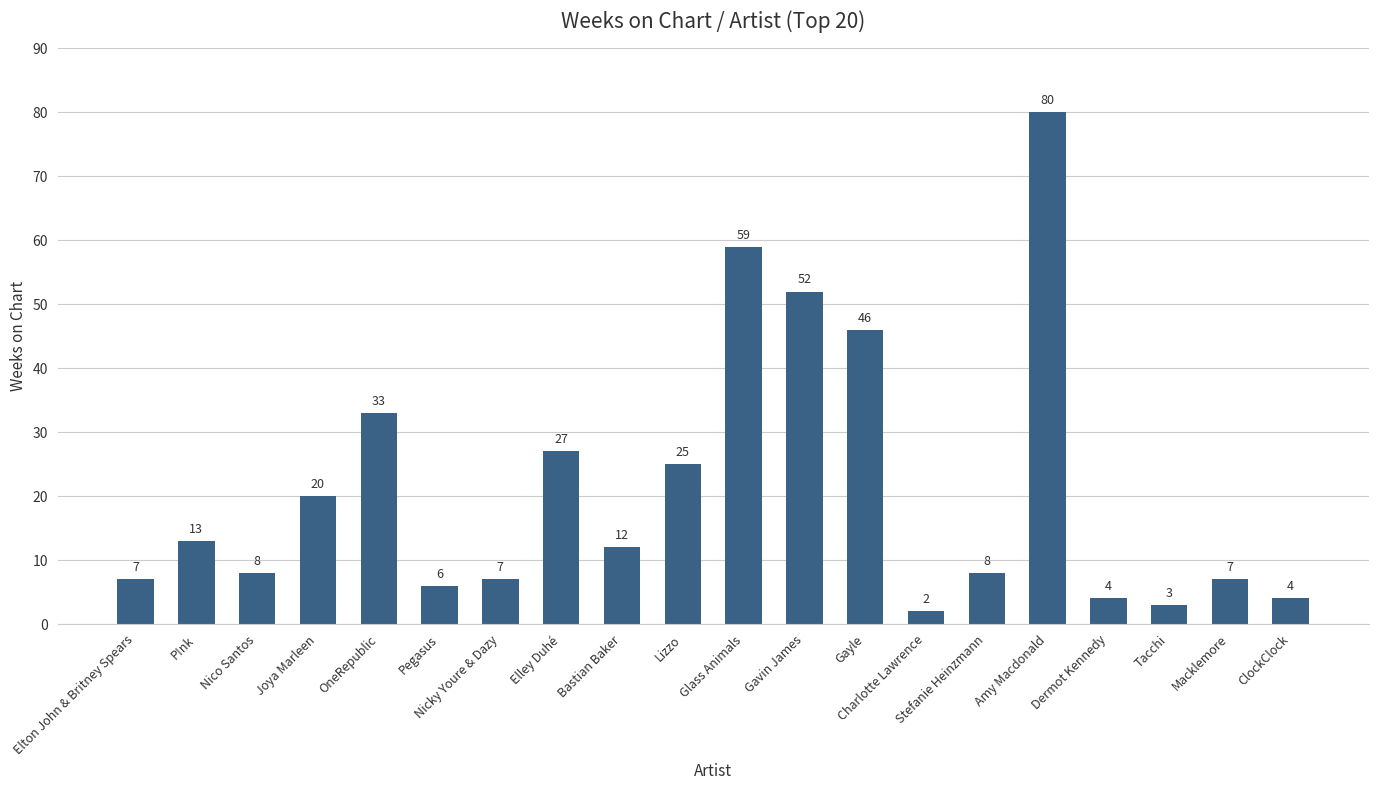

What position from the left is ClockClock?

20